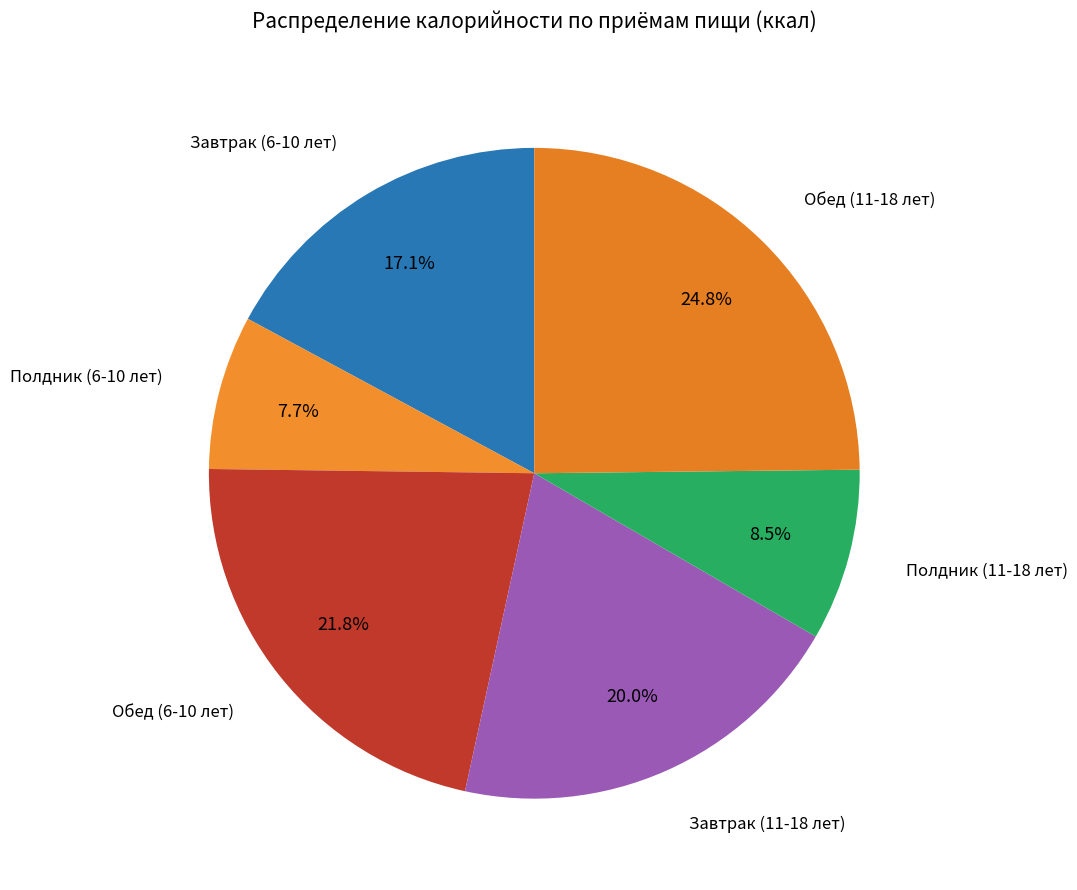

Which has a higher value, Завтрак (6-10 лет) or Обед (11-18 лет)?

Обед (11-18 лет)